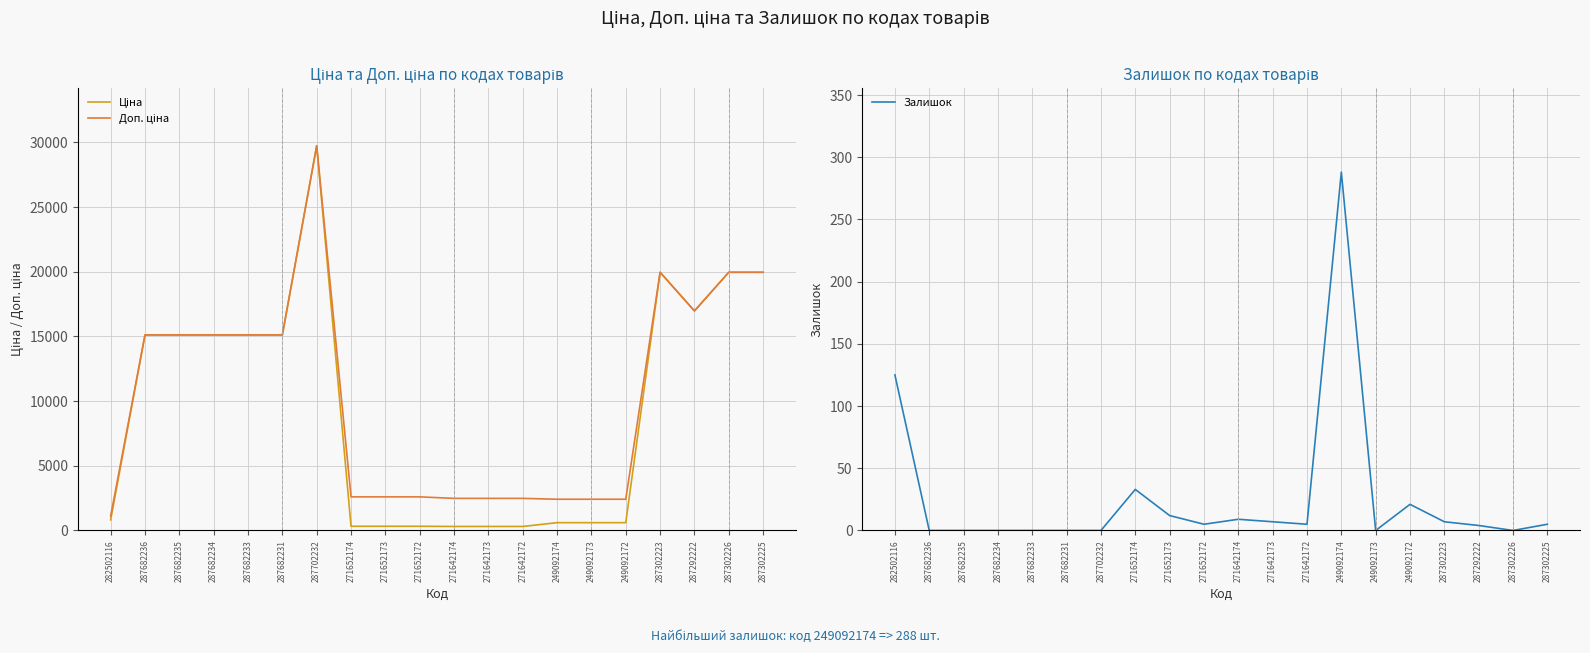

The value of Залишок at 287302226 is 0.0. True or false?

True